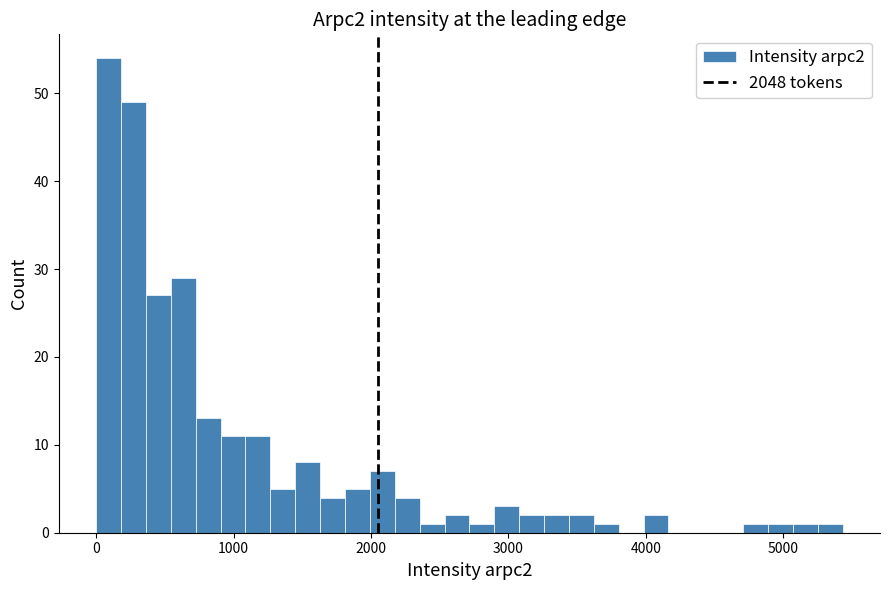

Read against the x-axis, roughly where is the centre of the tallest bar?

100